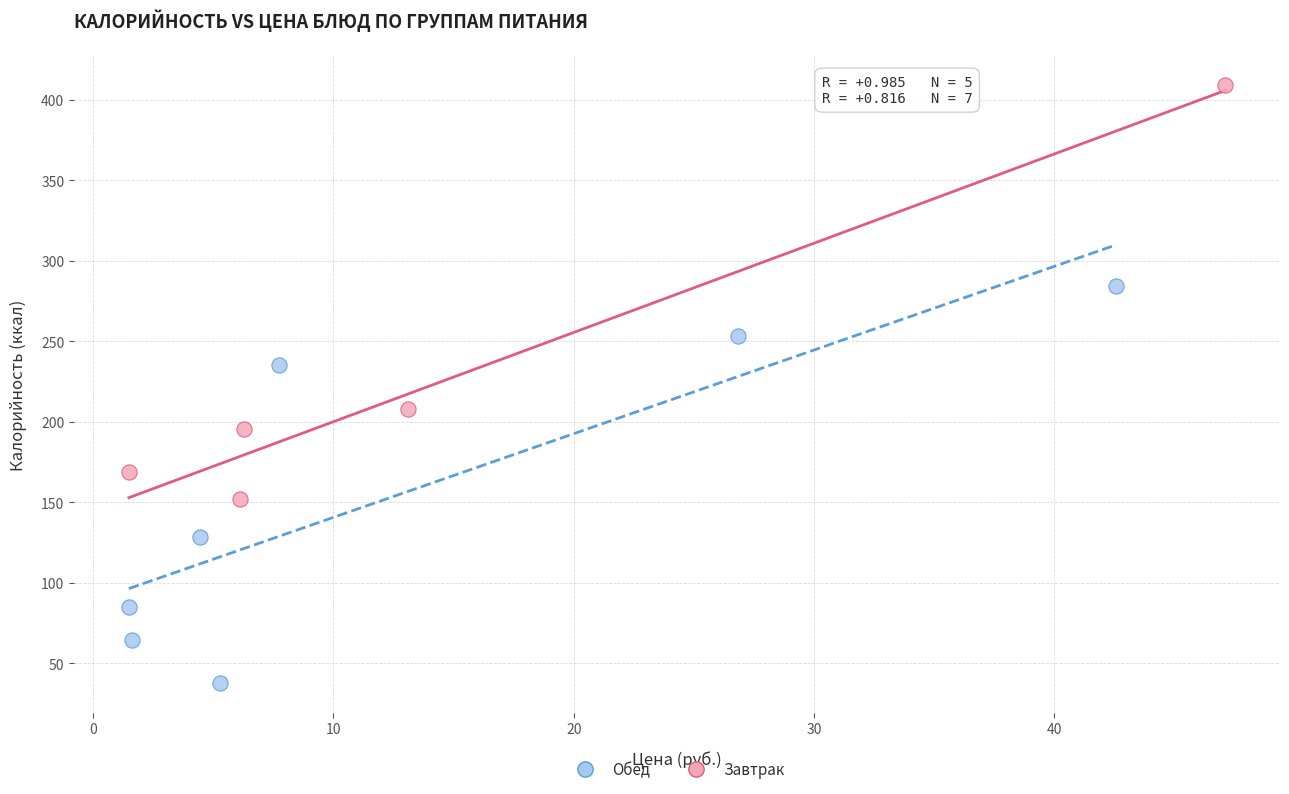

Which series reaches the minimum Y coordinate?

Обед